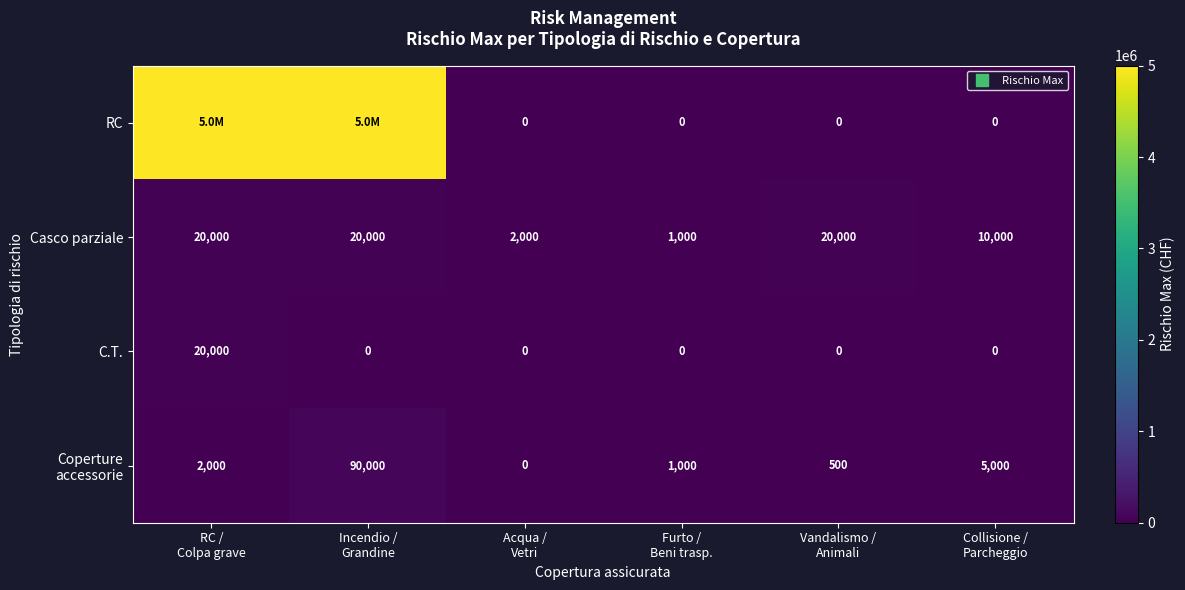

Which series changed the most between Furto / Beni trasp. and Collisione / Parcheggio?

Casco parziale